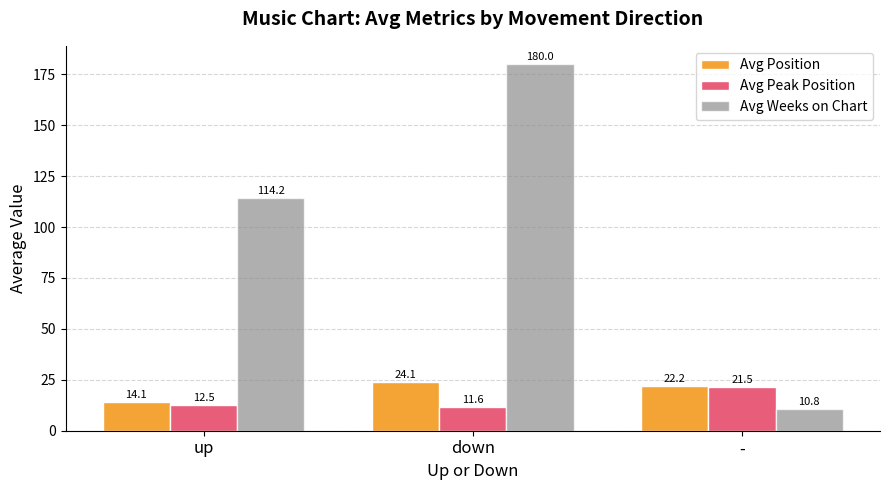

What is the sum of all Avg Position values?

60.4